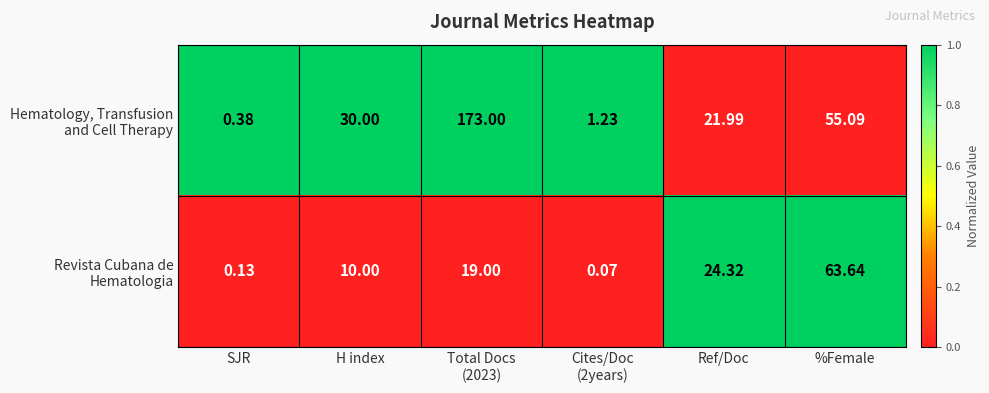

What is the total value across all series at Cites/Doc
(2years)?

1.3